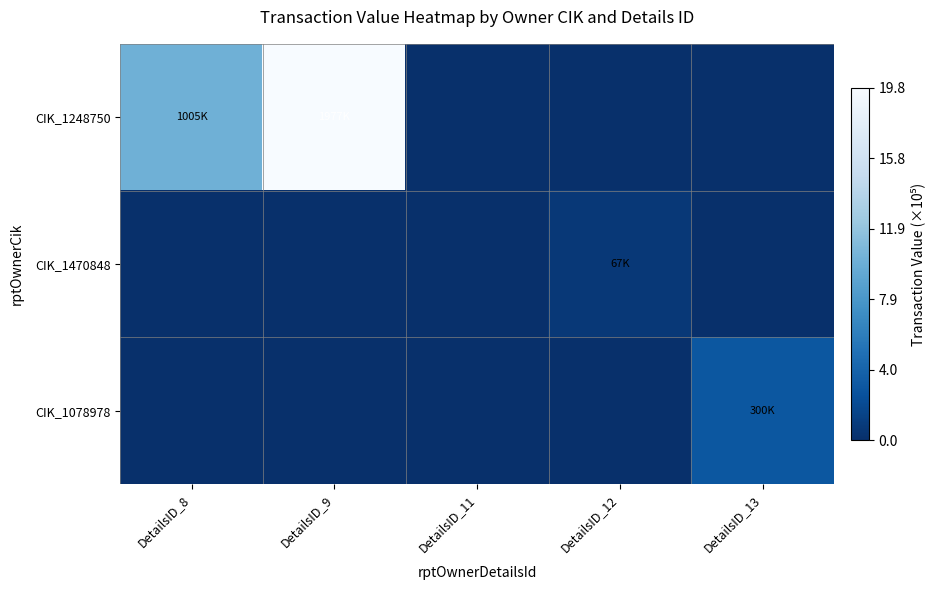

Between DetailsID_8 and DetailsID_12, which series saw the biggest shift?

CIK_1248750